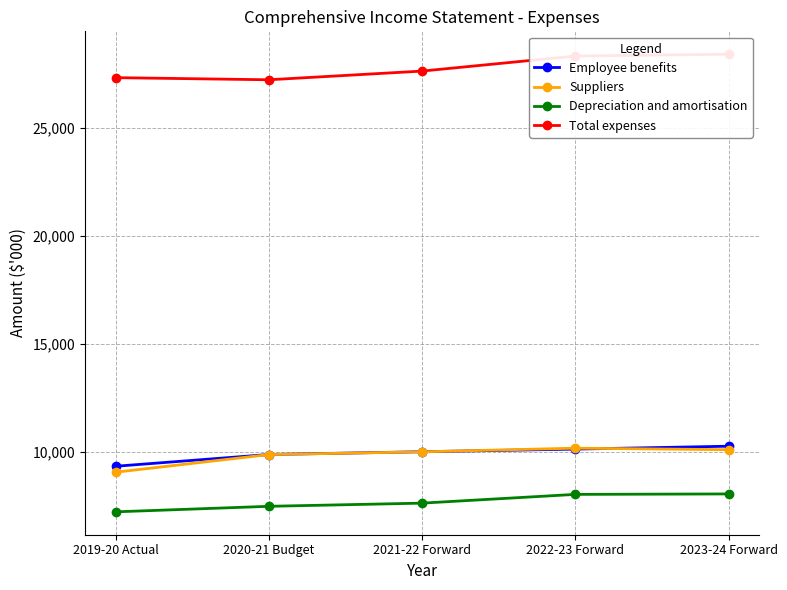

The value of Employee benefits at 2019-20 Actual is 15699. True or false?

False